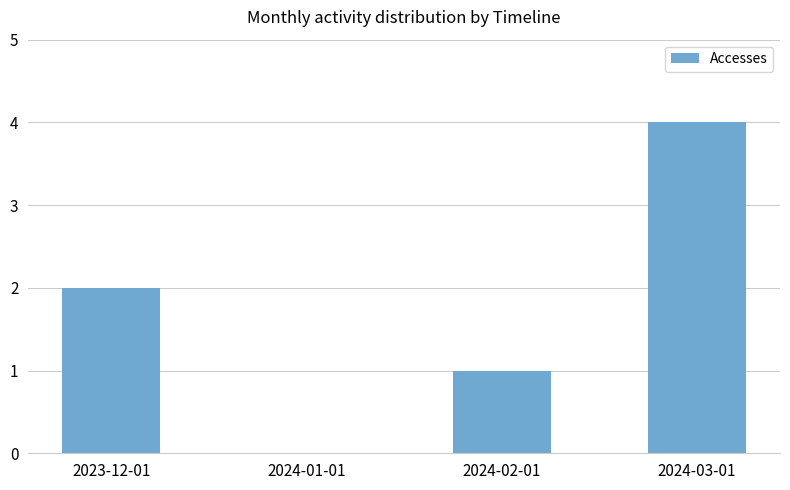

Are the bars horizontal?

No